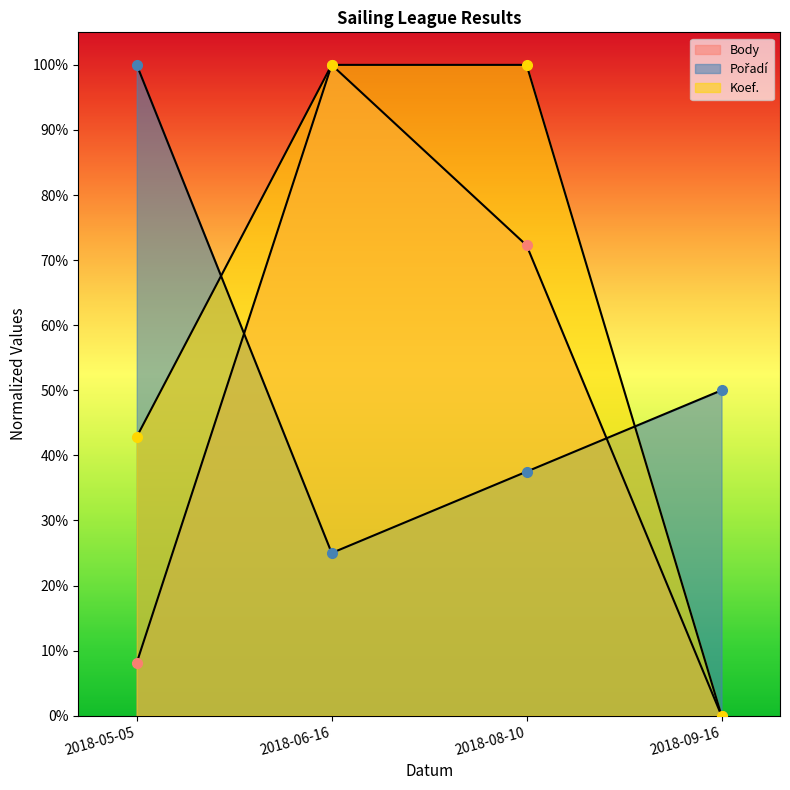

What is the value of the Pořadí point at the 2nd from the left?

0.2